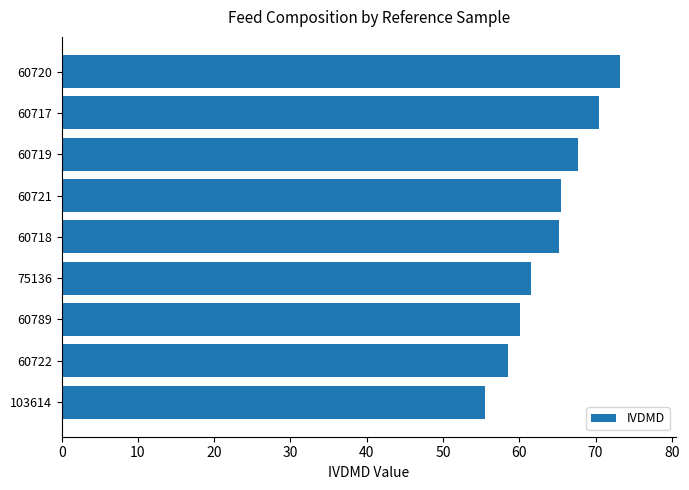

What is the greatest value displayed?

73.2